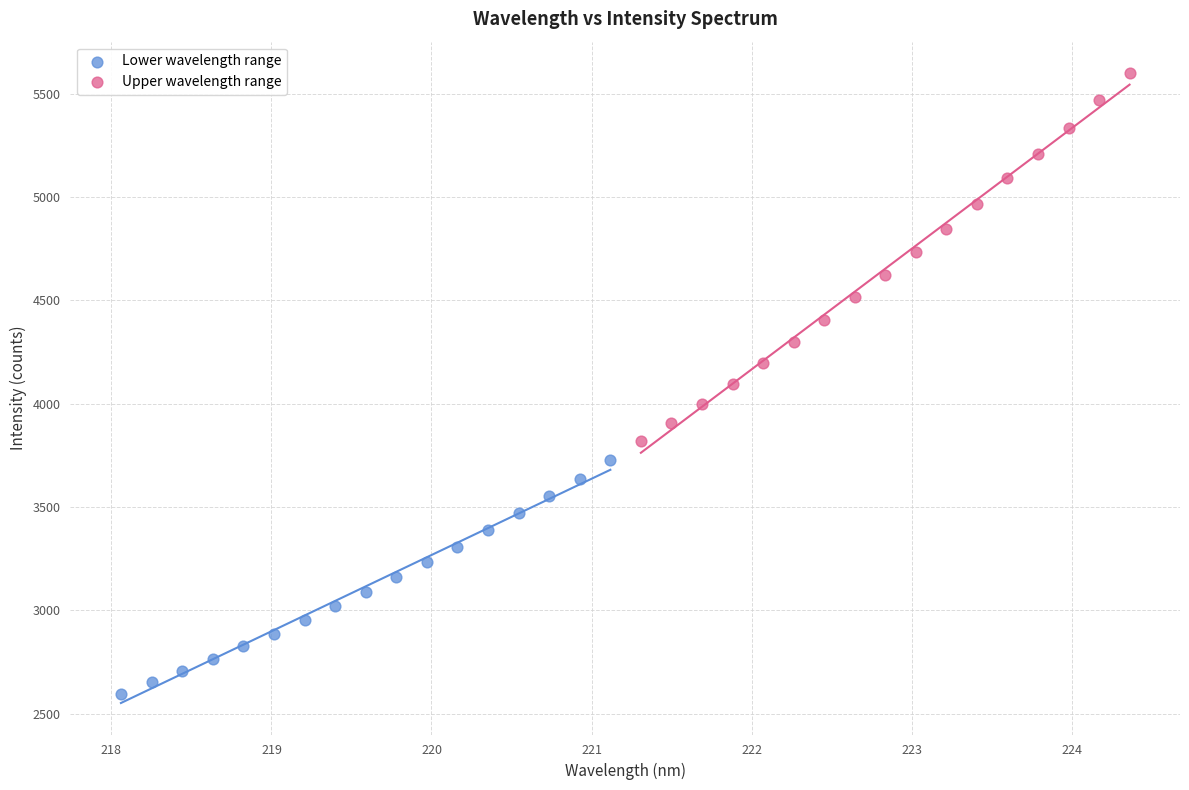

What are all the series names shown in the legend?

Lower wavelength range, Upper wavelength range